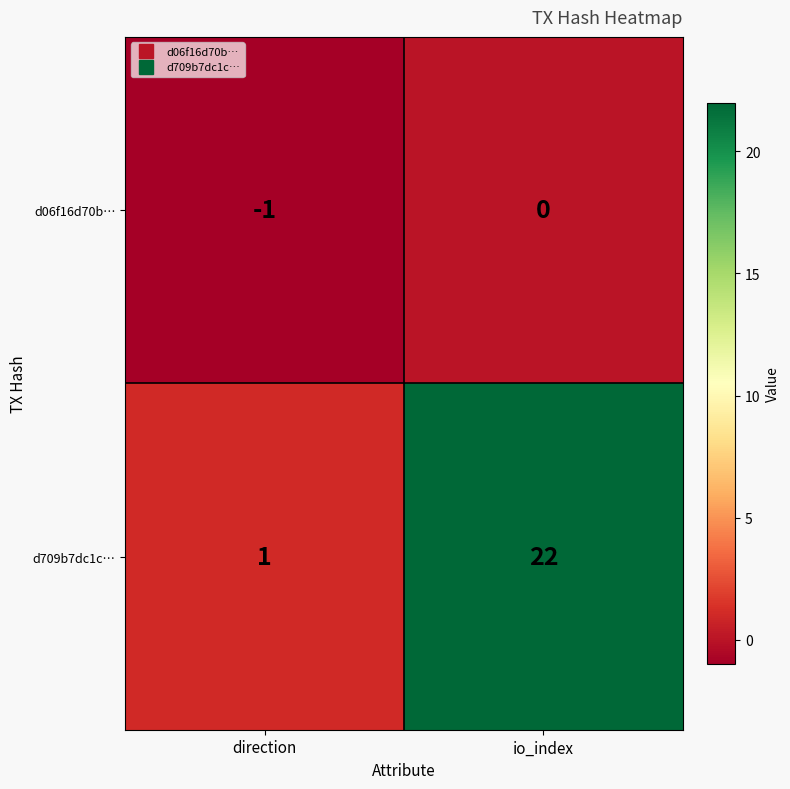

What is the spread (max minus min) of values at io_index?

22